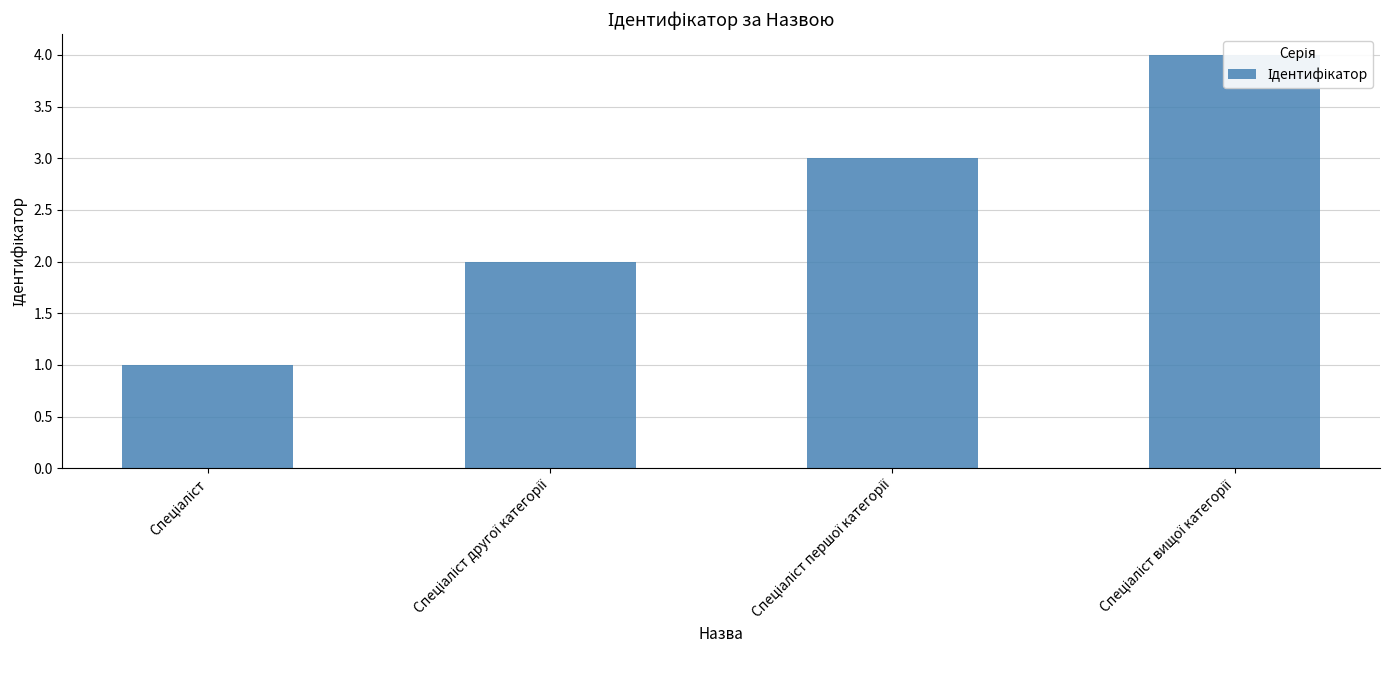

What is the difference between the maximum and second lowest values?

2